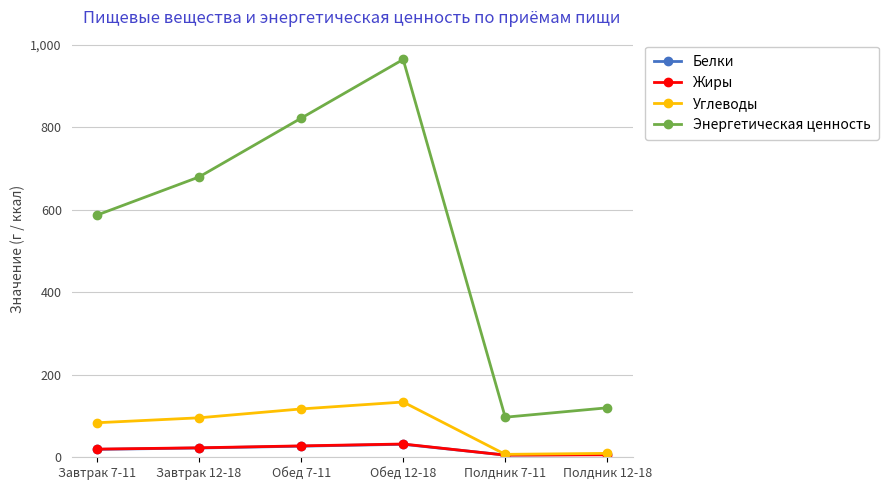

At which category does the chart reach its peak across all series?

Обед 12-18